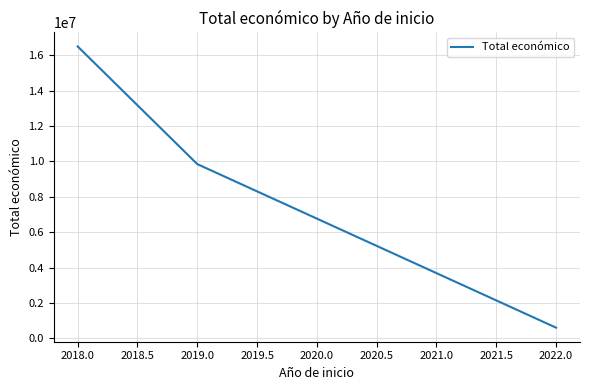

At which category does the chart reach its minimum across all series?

2022.0